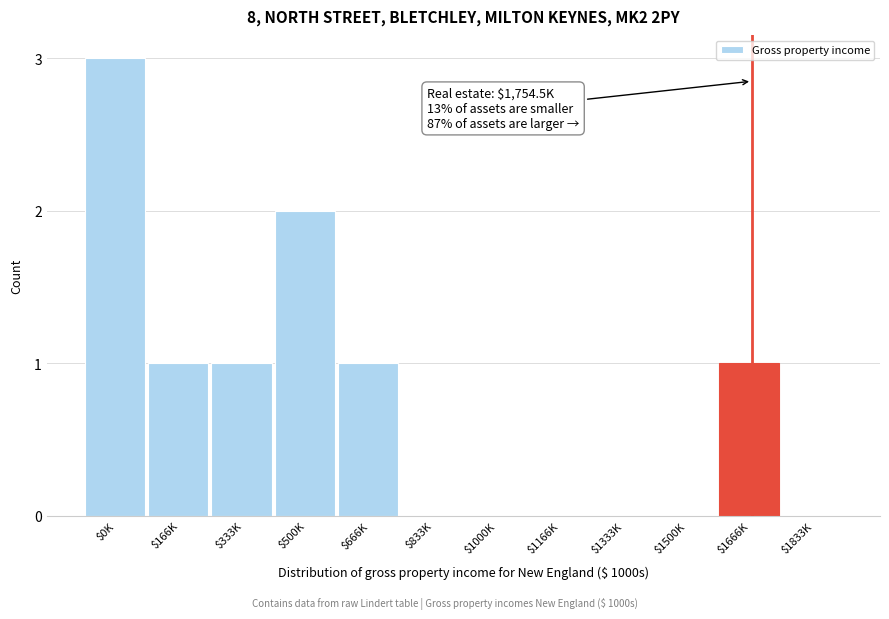

What is the maximum value shown in the chart?

3